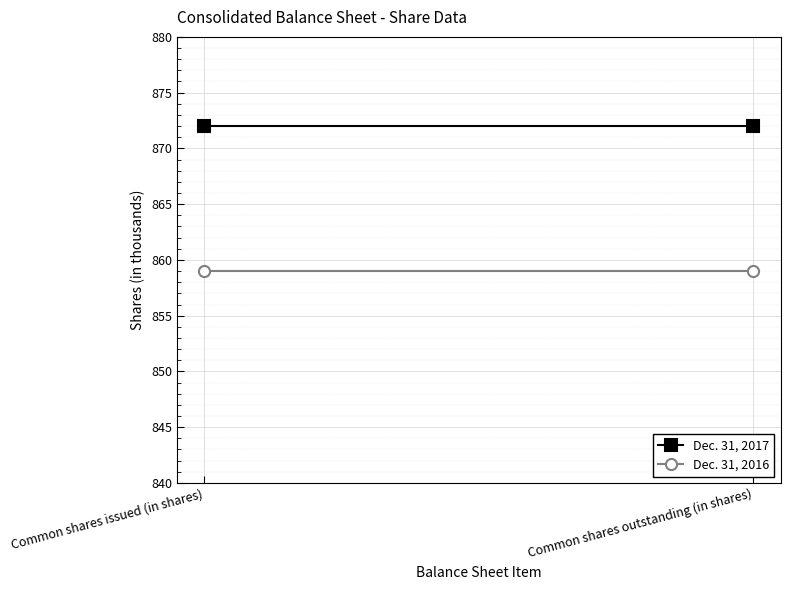

Which series has the largest total across all categories?

Dec. 31, 2017